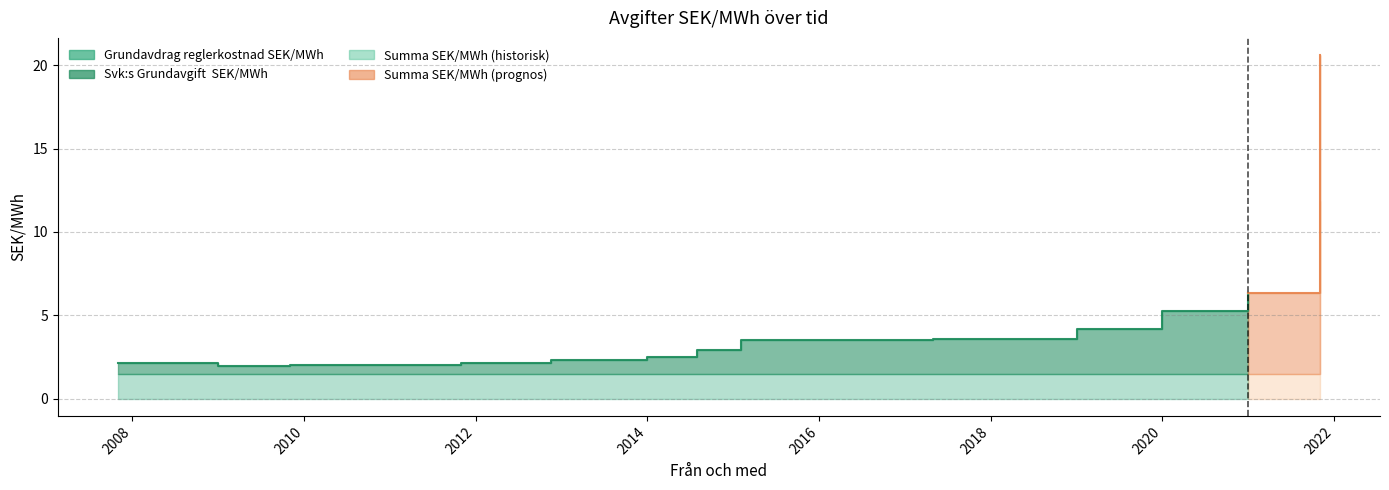

What is the difference between the maximum and minimum values in the Summa  SEK/MWh series?

18.7